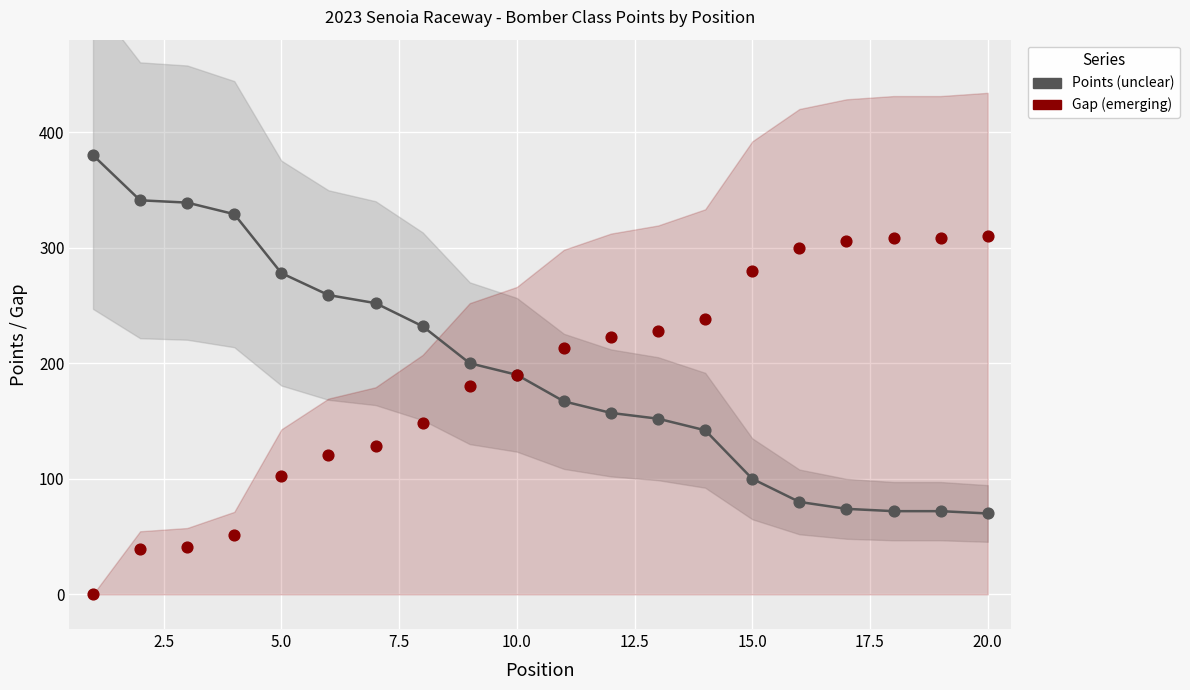

Which series contains the highest Y value?

Points